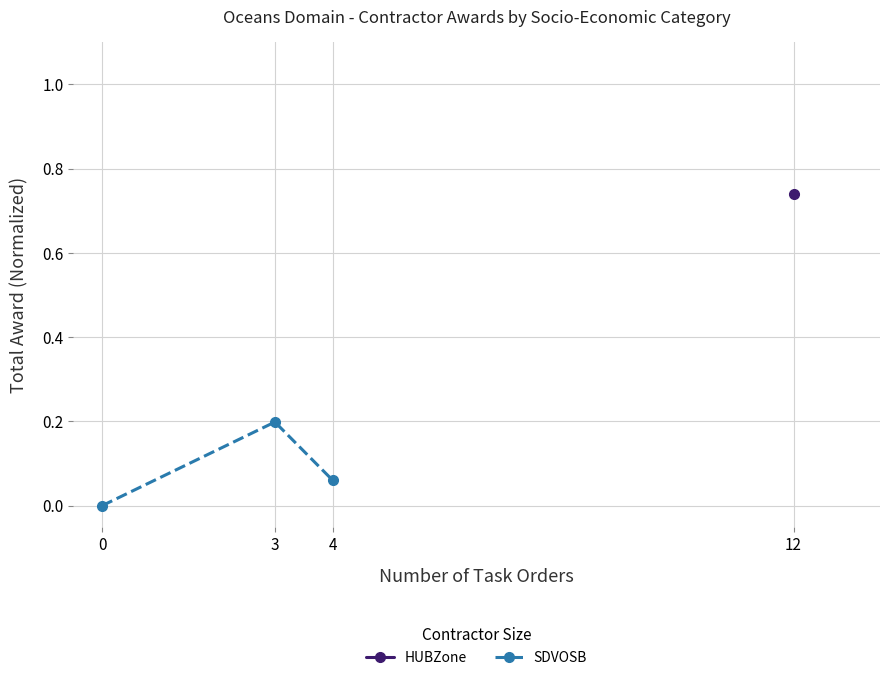

Is this an area chart (filled region under the line)?

No